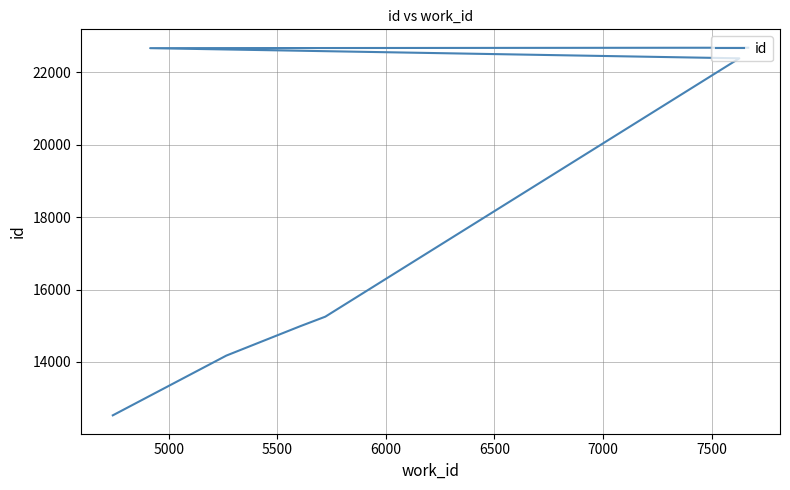

Is it true that the value at 4500 is 3591?

False